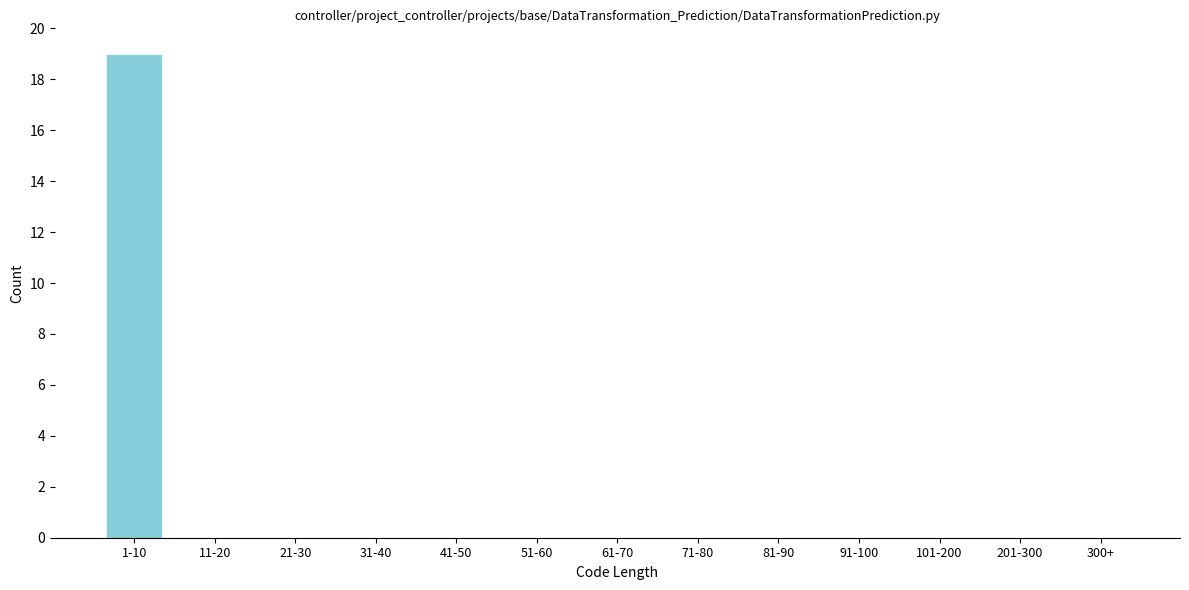

Reading left to right, what are all the values shown in this chart?

1-10=19	11-20=0	21-30=0	31-40=0	41-50=0	51-60=0	61-70=0	71-80=0	81-90=0	91-100=0	101-200=0	201-300=0	300+=0